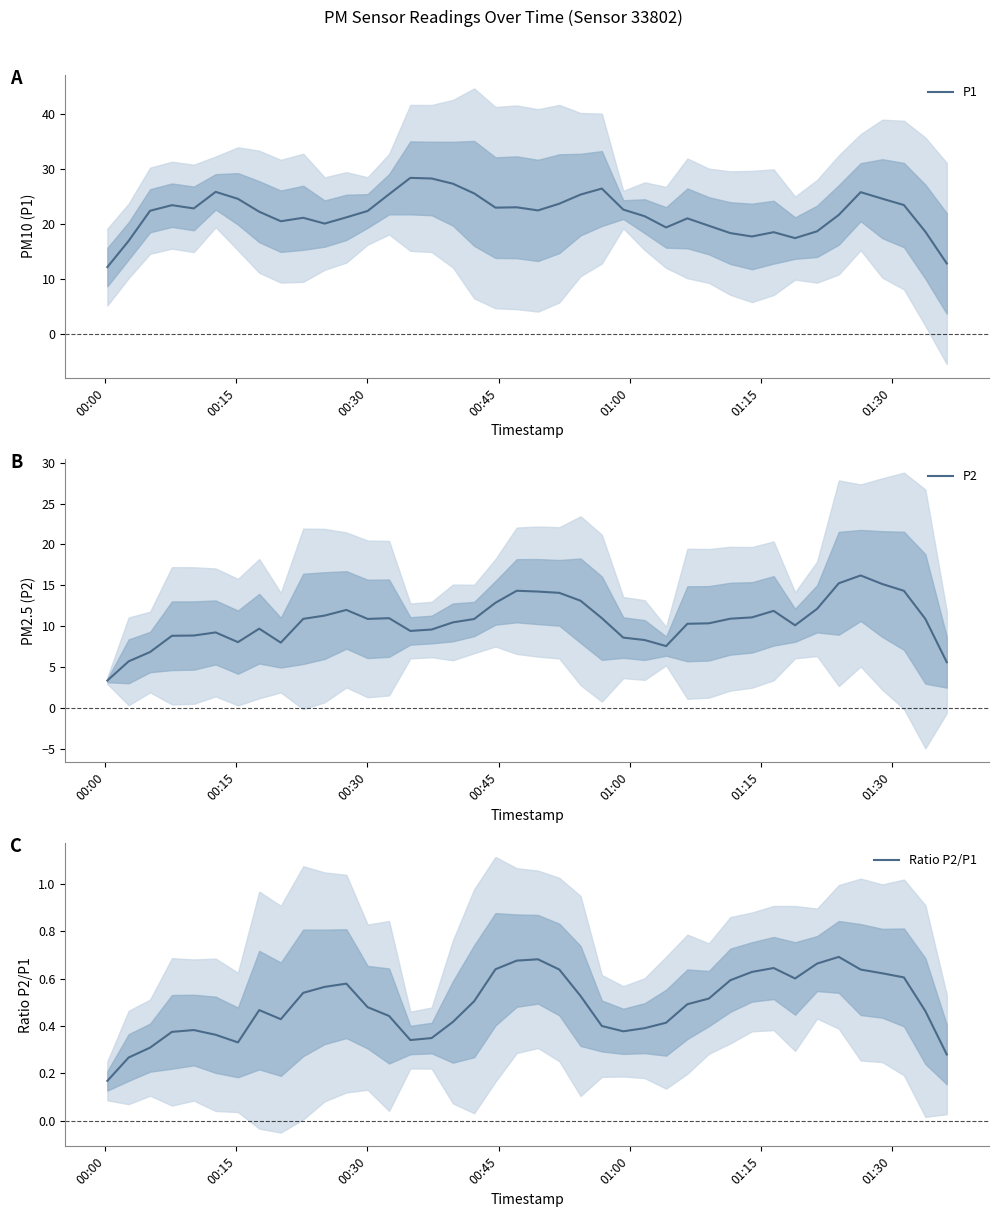

True or false: Ratio P2/P1 and P1 intersect in this chart.

False